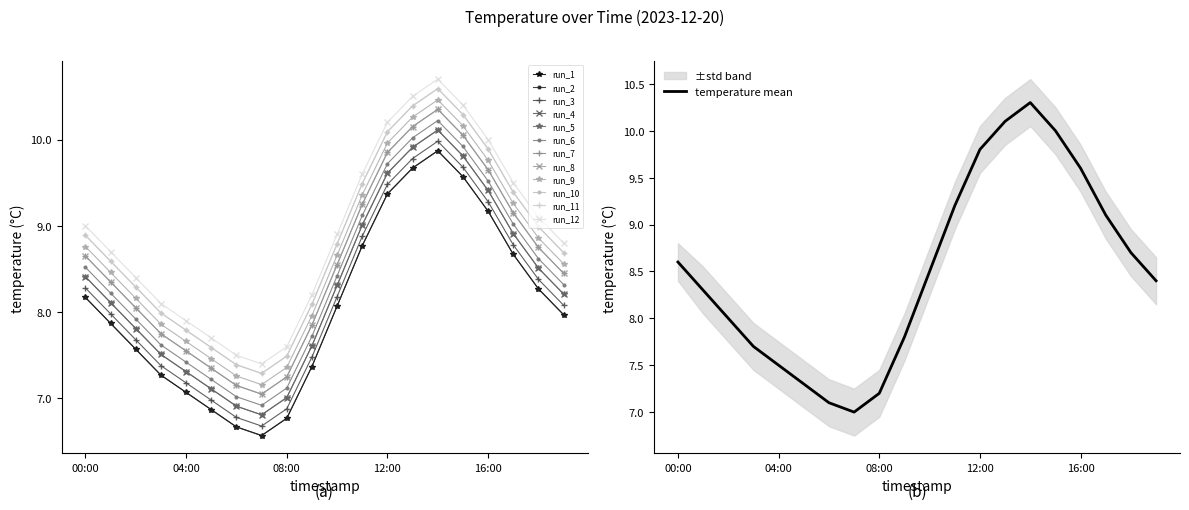

Reading left to right, transcribe all the data shown in this chart.

00:00=8.2	01:00=7.9	02:00=7.6	03:00=7.3	04:00=7.1	05:00=6.9	06:00=6.7	07:00=6.6	08:00=6.8	09:00=7.4	10:00=8.1	11:00=8.8	12:00=9.4	13:00=9.7	14:00=9.9	15:00=9.6	16:00=9.2	17:00=8.7	18:00=8.3	19:00=8.0